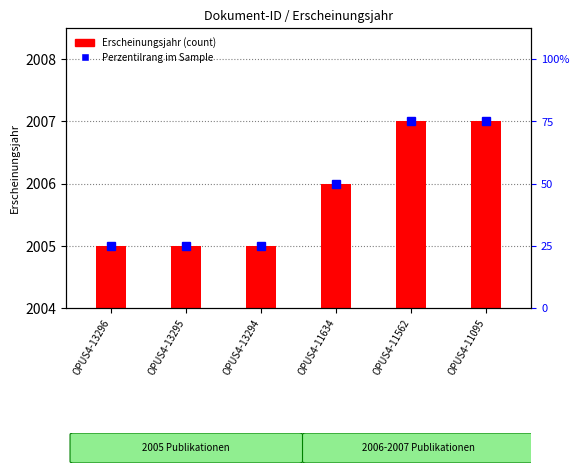

List the labels in order of value, smallest first.

OPUS4-13296, OPUS4-13295, OPUS4-13294, OPUS4-11634, OPUS4-11562, OPUS4-11095